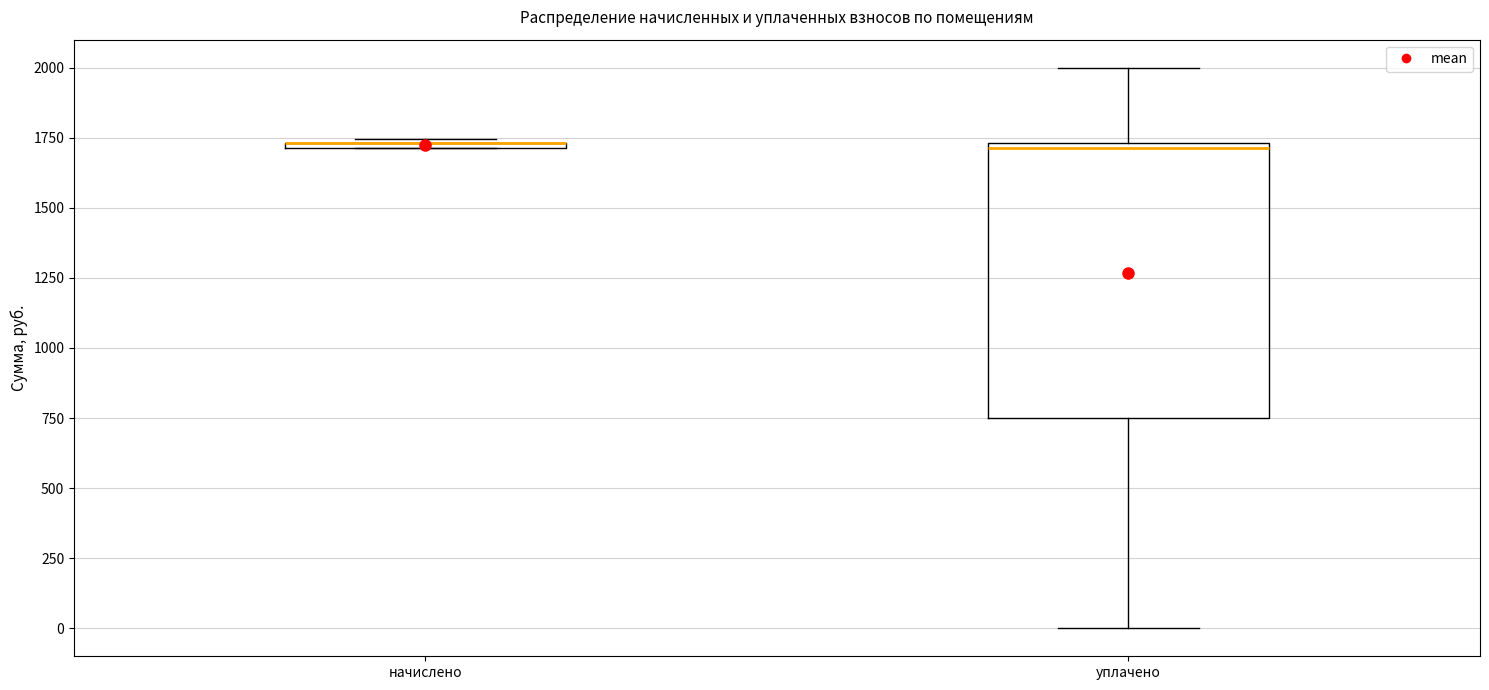

Which box is the tallest, from its lower edge to its upper edge?

уплачено